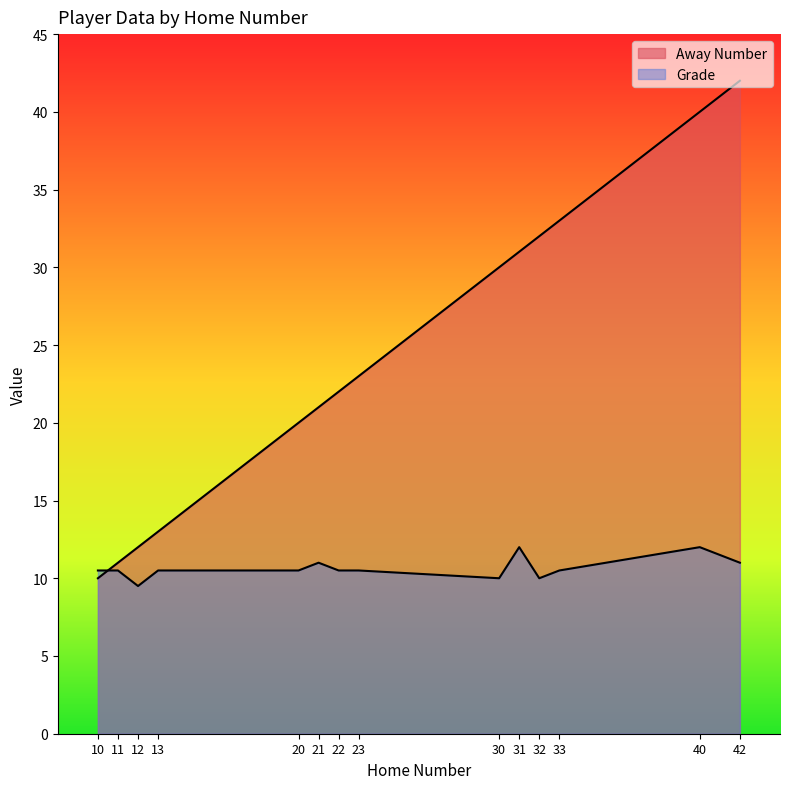

What is the value of the Away Number point at the 19th from the left?

23